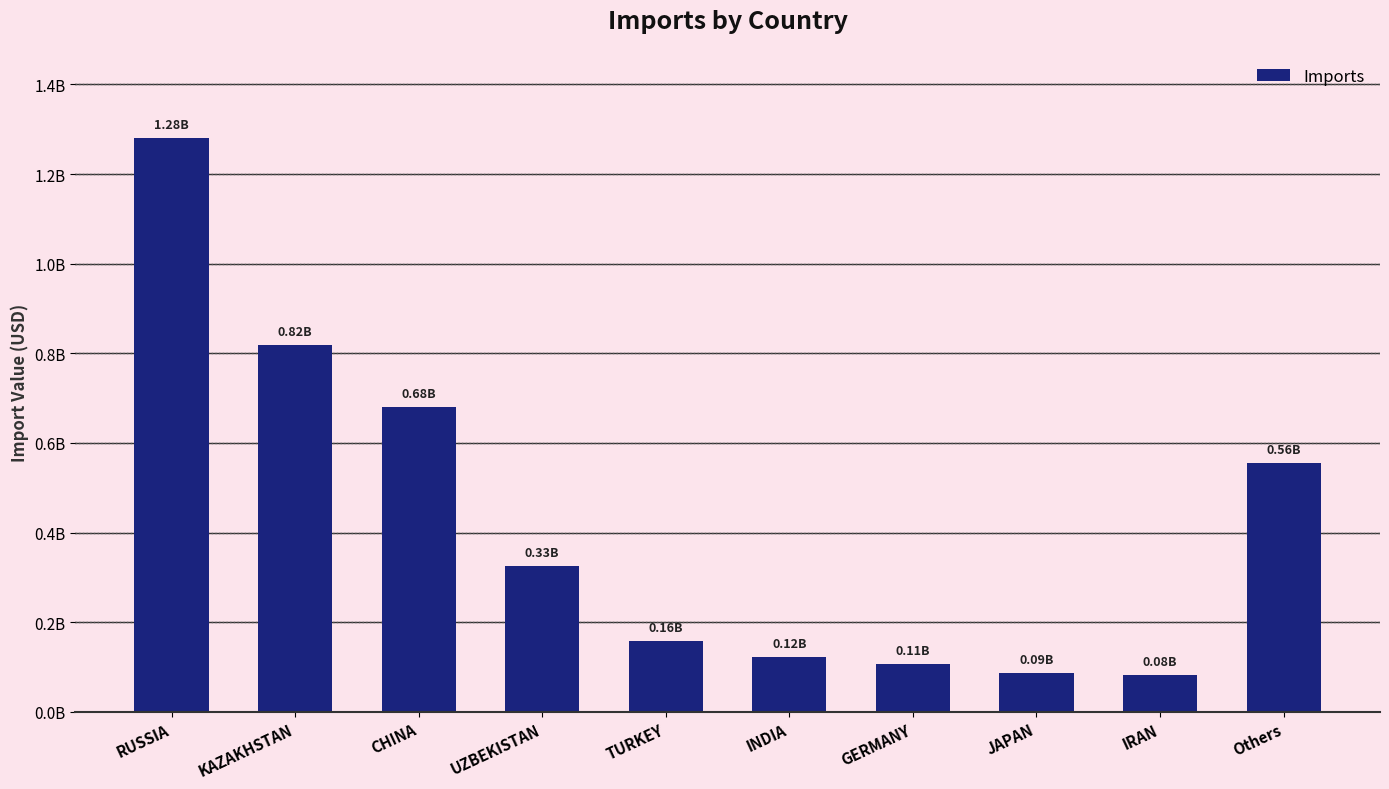

Are the bars horizontal?

No